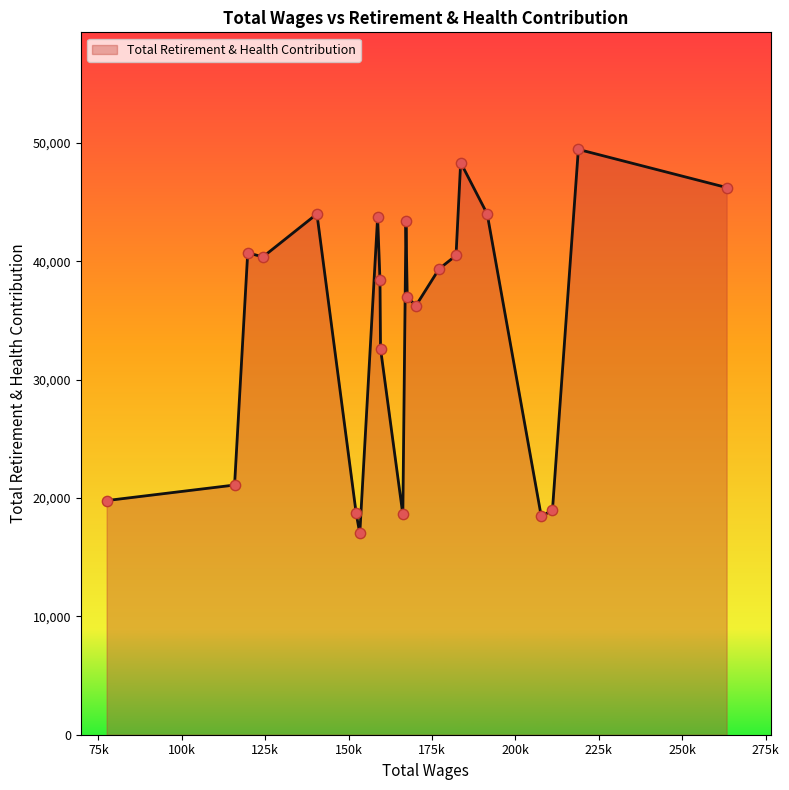

What is the difference between the maximum and minimum values?

32448